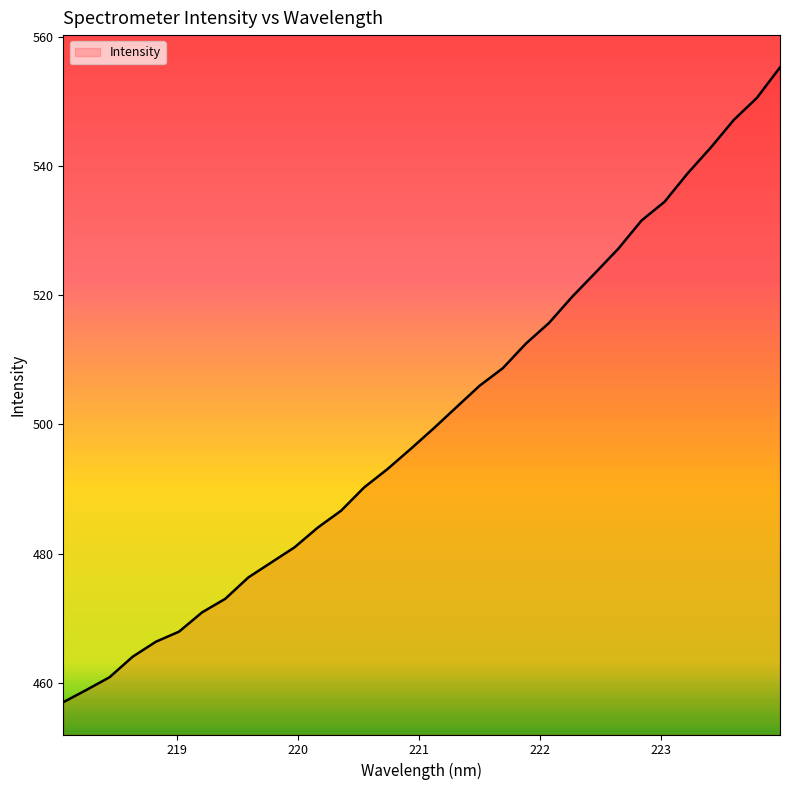

What is the difference between the maximum and minimum values?

98.2